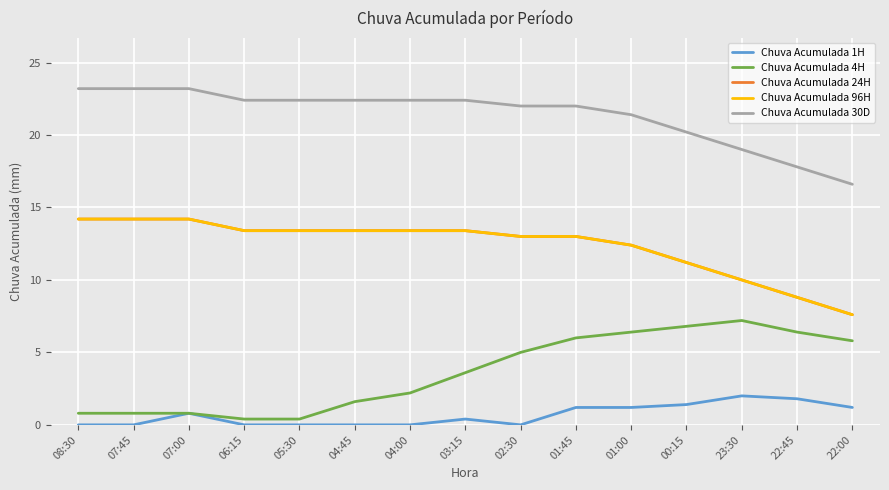

What is the difference between the highest and lowest values at 02:30?

22.0